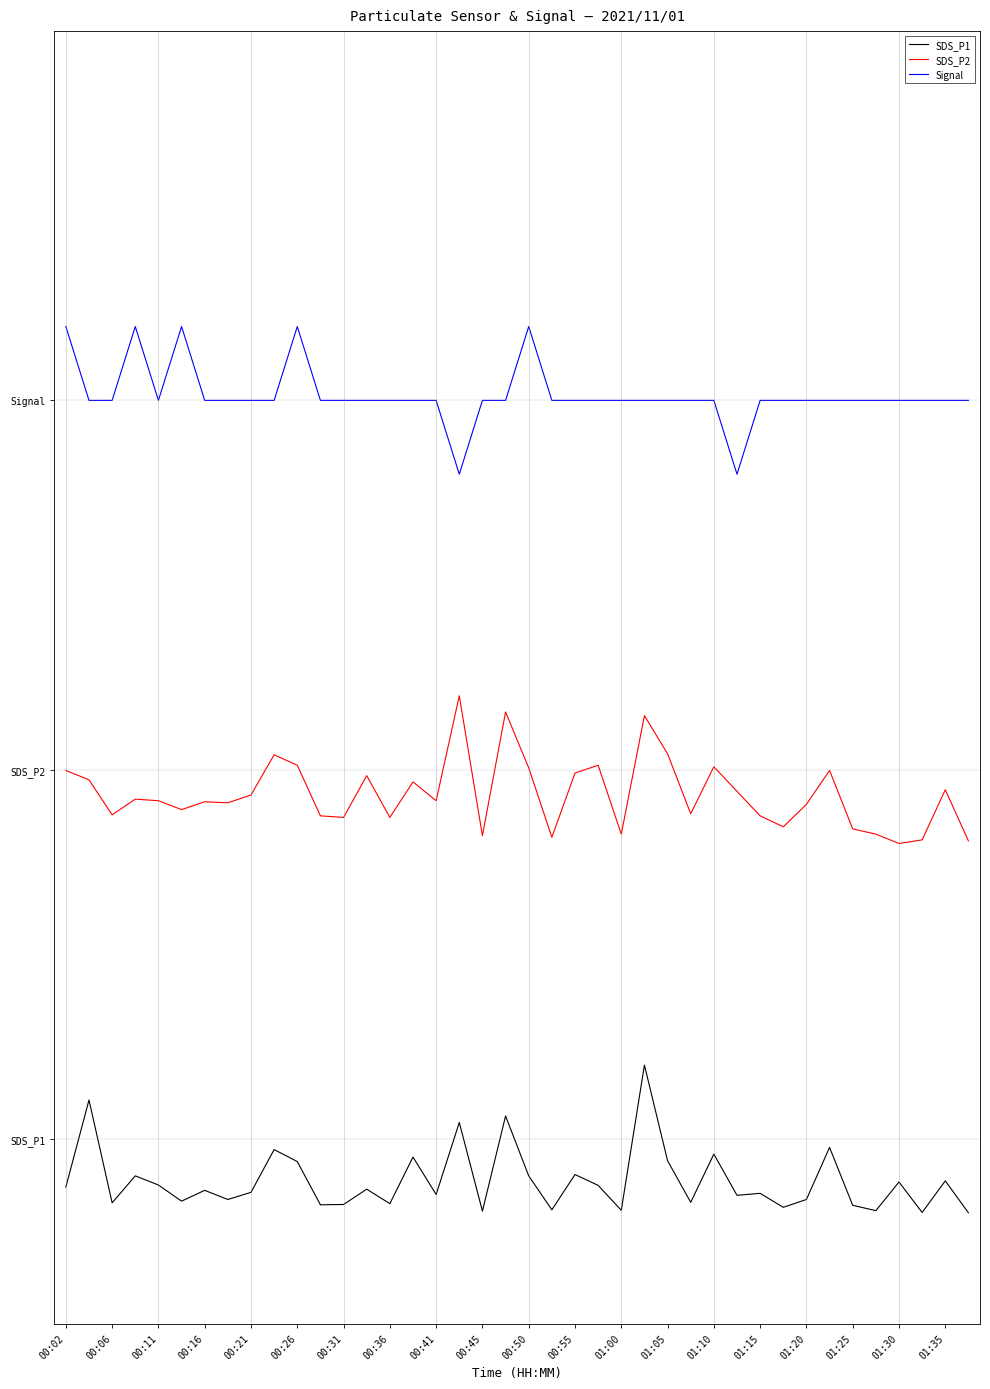

Is this an area chart (filled region under the line)?

No